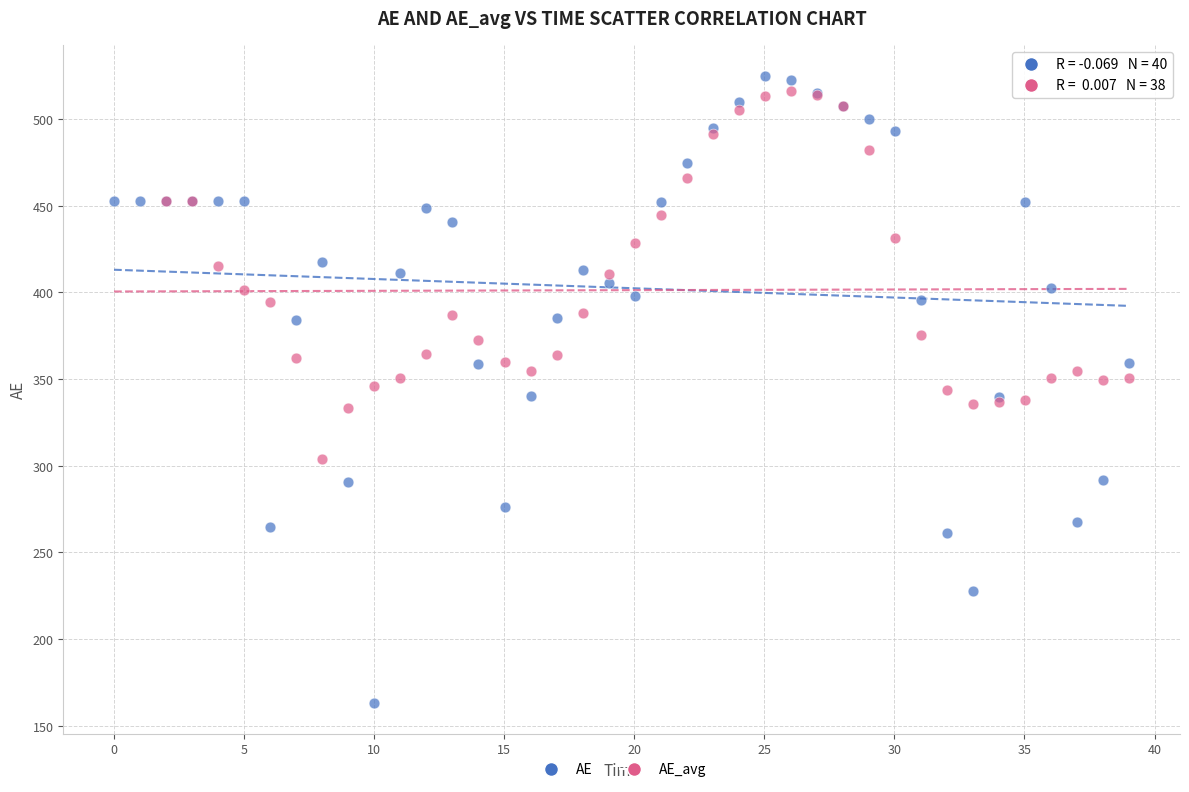

Which series reaches the minimum Y coordinate?

AE